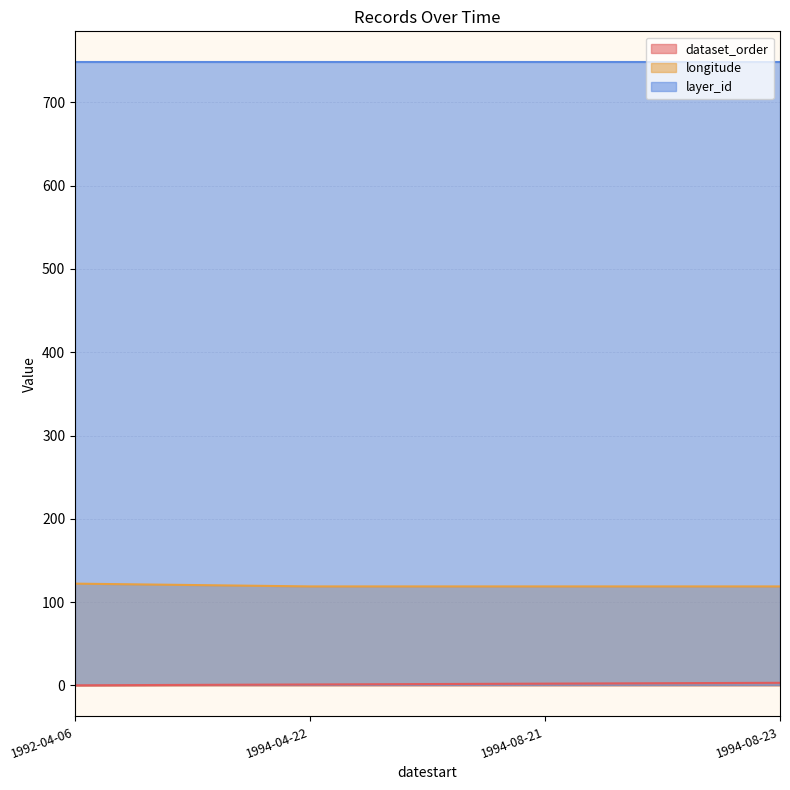

True or false: dataset_order has a value of 3.0 at 1994-08-23.

True